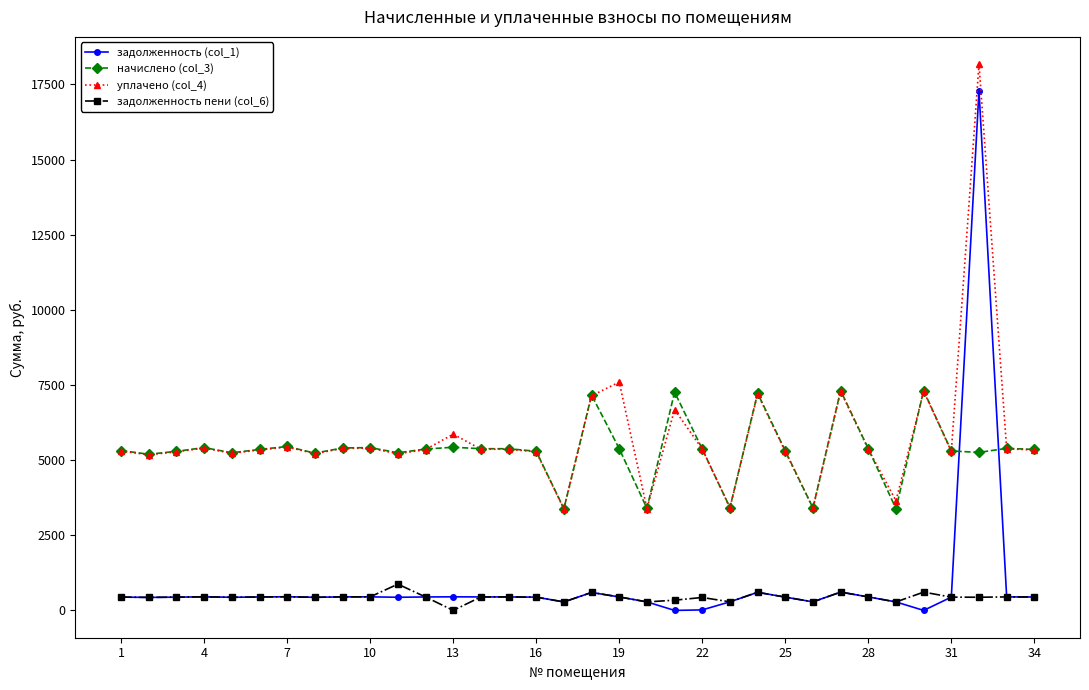

What is the value of the задолженность (col_1) point at the 12th from the left?

447.3